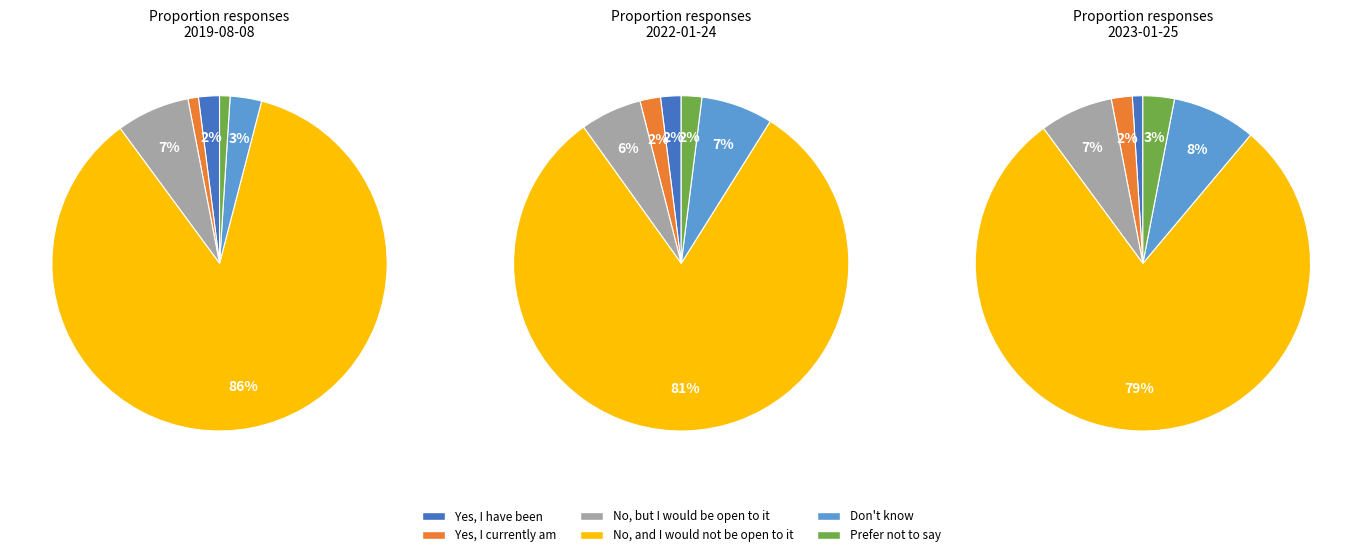

Which category has the biggest portion of the pie?

No, and I would not be open to it